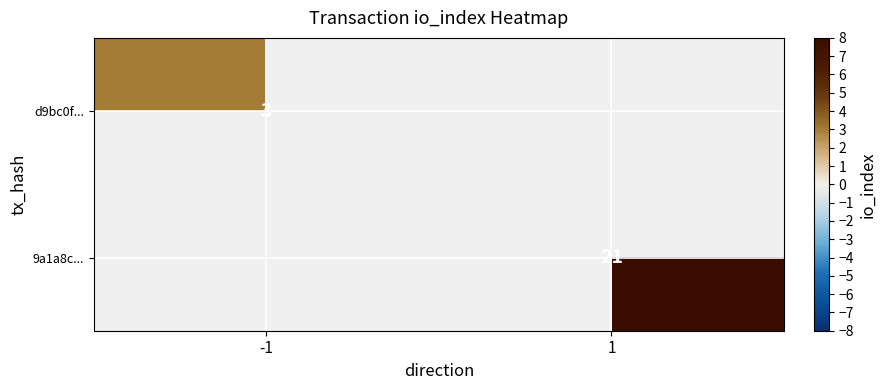

How many data points does each series have?

2